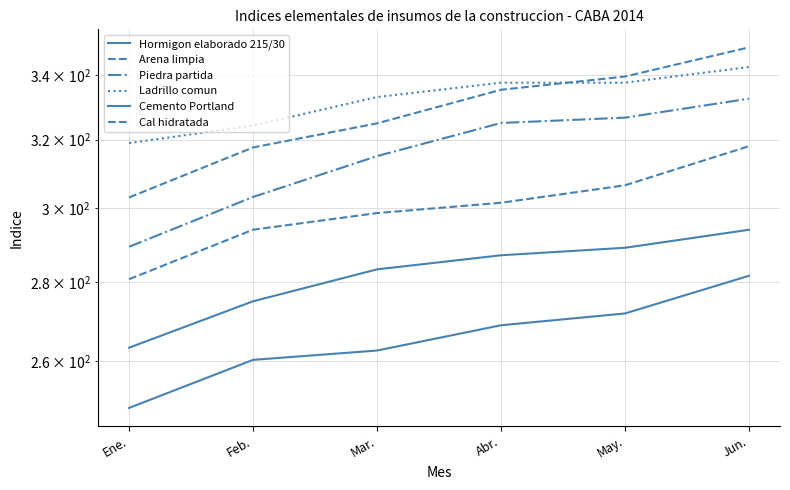

List the series in order of their peak value, highest first.

Arena limpia, Ladrillo comun, Piedra partida, Cal hidratada, Hormigon elaborado 215/30, Cemento Portland